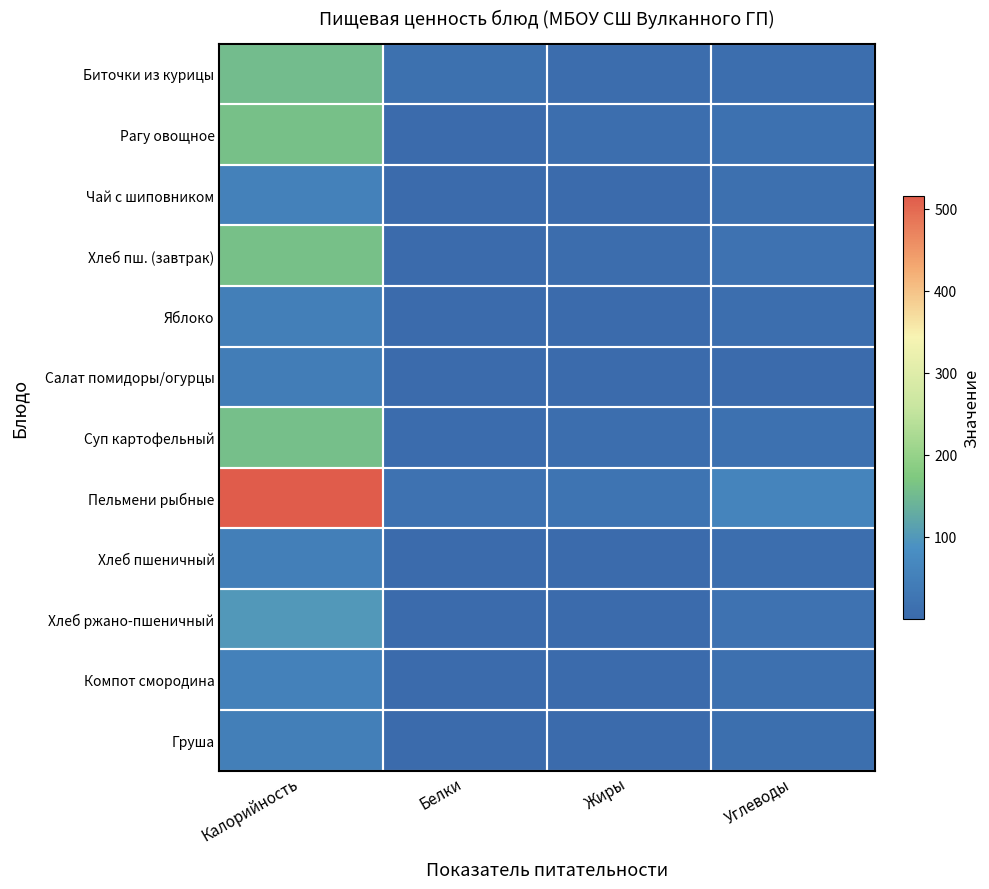

Reading left to right, what are all the values shown in this chart?

Биточки из курицы: Калорийность=154.7	Белки=14.3	Жиры=6.9	Углеводы=9.6
Рагу овощное: Калорийность=160.9	Белки=3.1	Жиры=8.4	Углеводы=17.9
Чай с шиповником: Калорийность=53.9	Белки=0.3	Жиры=0.1	Углеводы=12.5
Хлеб пш. (завтрак): Калорийность=160.1	Белки=3.2	Жиры=7.7	Углеводы=19.4
Яблоко: Калорийность=47.0	Белки=0.4	Жиры=0.4	Углеводы=9.8
Салат помидоры/огурцы: Калорийность=42.7	Белки=0.8	Жиры=3.1	Углеводы=2.7
Суп картофельный: Калорийность=159.2	Белки=4.3	Жиры=8.8	Углеводы=16.8
Пельмени рыбные: Калорийность=516.2	Белки=19.2	Жиры=22.4	Углеводы=59.5
Хлеб пшеничный: Калорийность=47.0	Белки=1.6	Жиры=0.2	Углеводы=9.7
Хлеб ржано-пшеничный: Калорийность=99.0	Белки=3.3	Жиры=0.6	Углеводы=19.8
Компот смородина: Калорийность=52.7	Белки=0.2	Жиры=0.1	Углеводы=12.4
Груша: Калорийность=47.0	Белки=0.4	Жиры=0.3	Углеводы=10.3